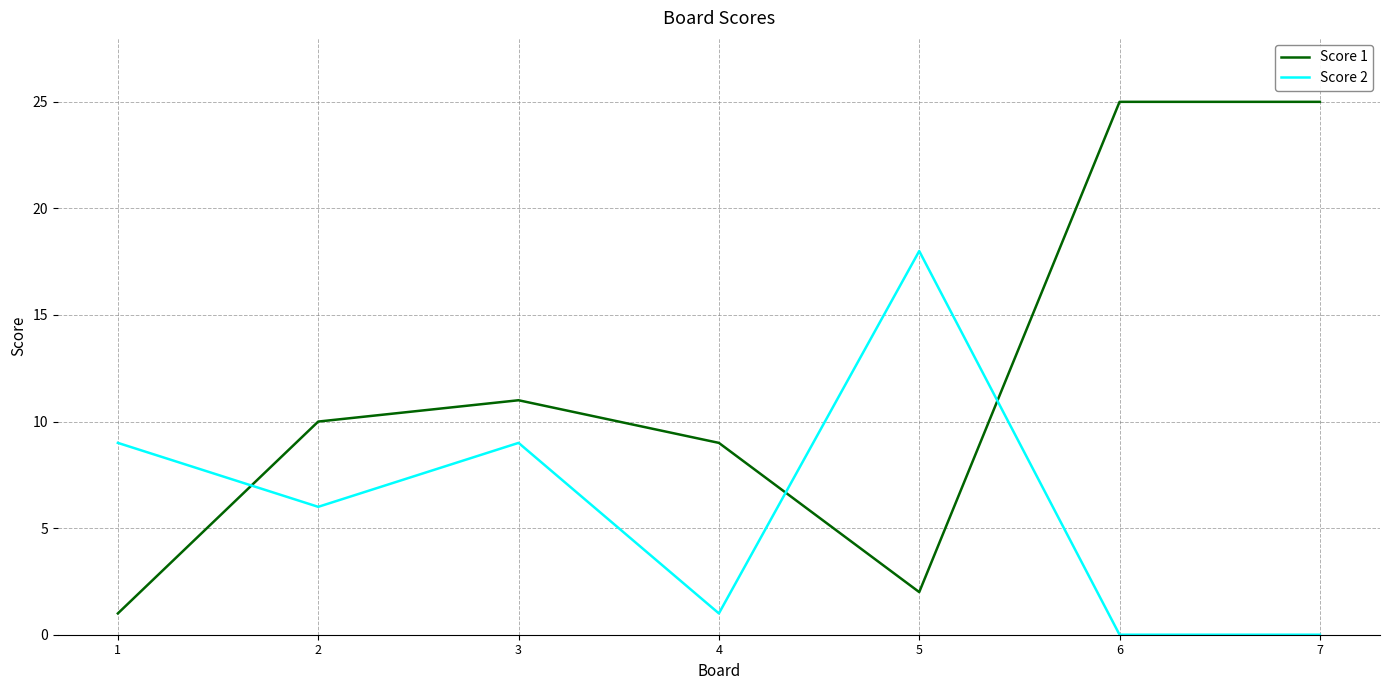

At how many categories does at least one series exceed 15?

3